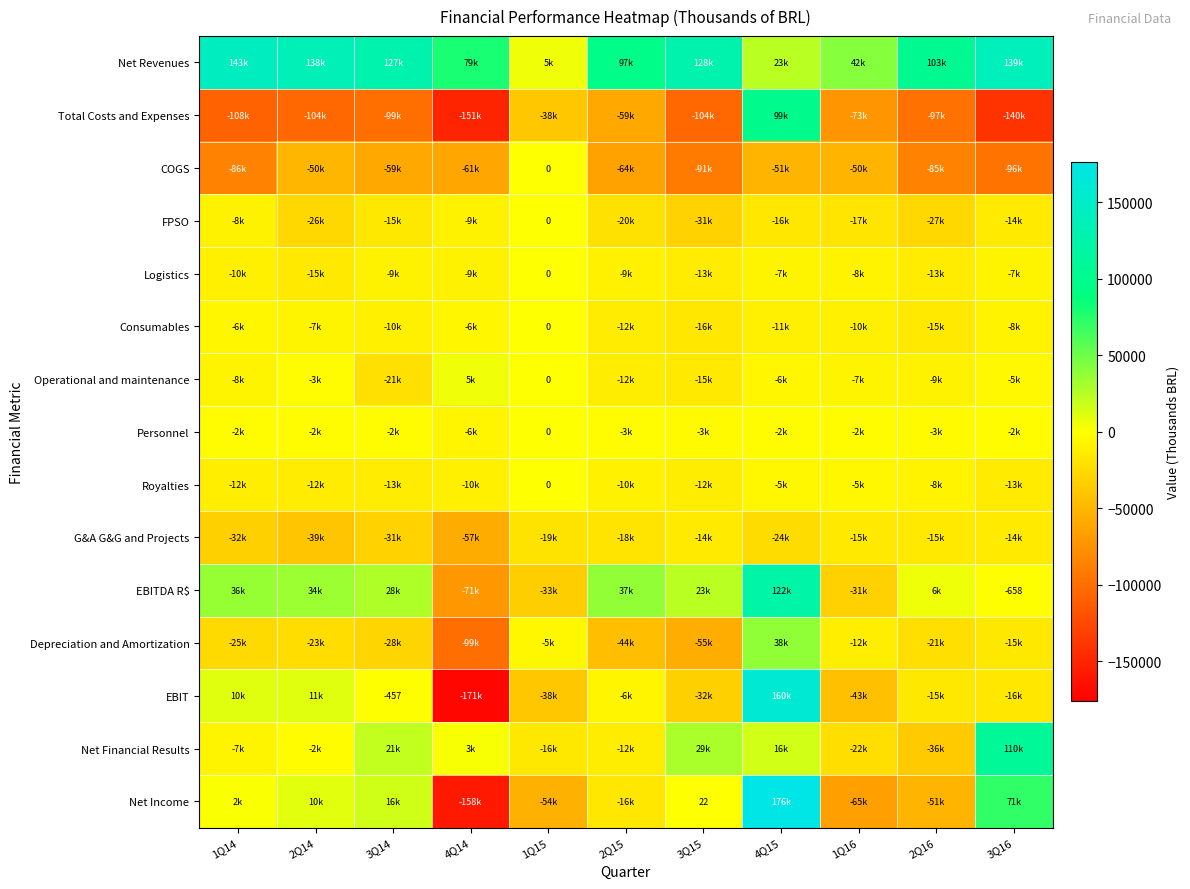

Rank the series at 4Q15 from lowest to highest value.

COGS, G&A G&G and Projects, FPSO, Consumables, Logistics, Operational and maintenance, Royalties, Personnel, Net Financial Results, Net Revenues, Depreciation and Amortization, Total Costs and Expenses, EBITDA R$, EBIT, Net Income